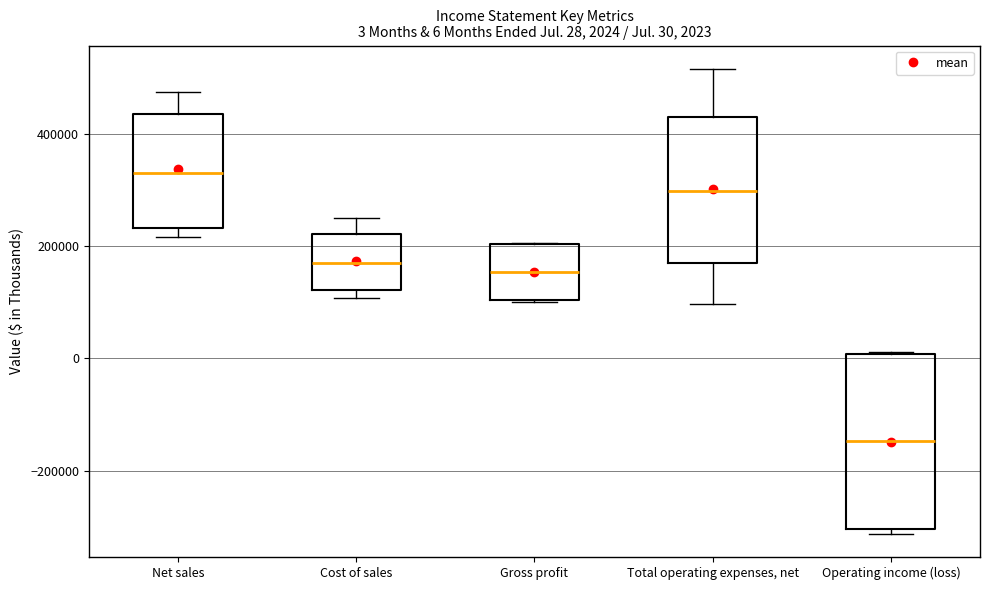

Which box's median line is the lowest?

Operating income (loss)